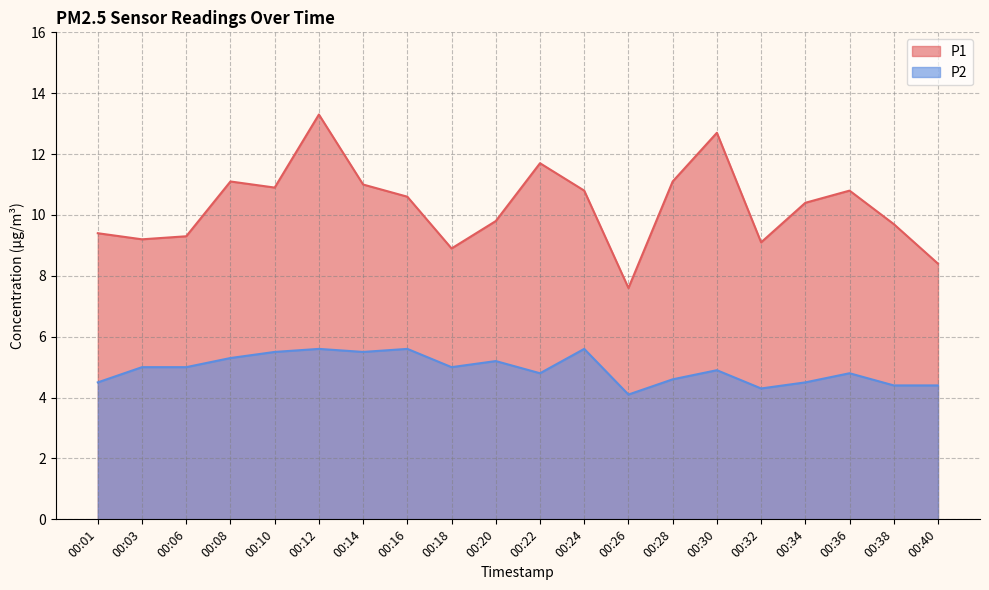

In P1, how many points are higher than both neighbors (excluding endpoints)?

5